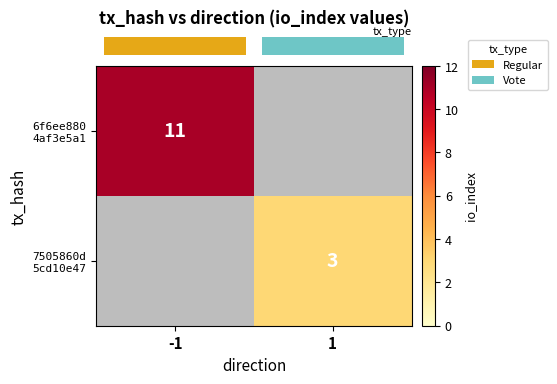

Rank the series by their maximum value, from highest to lowest.

row_0, row_1